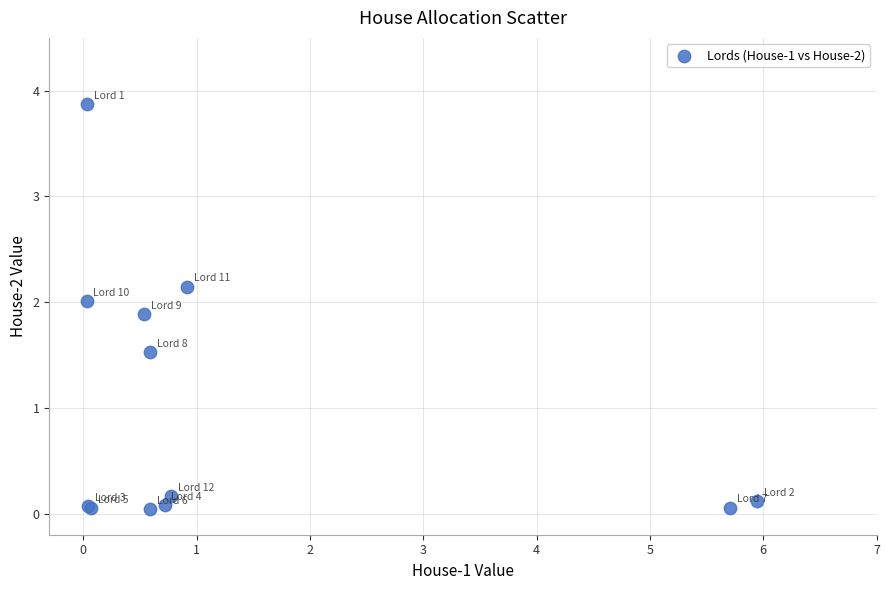

What Y value in the scatter plot is closest to 1?

1.5